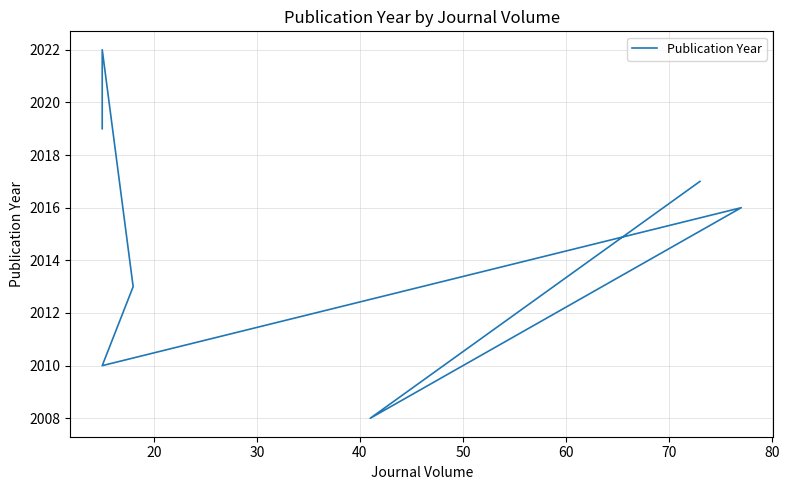

How many data points does each series have?

7